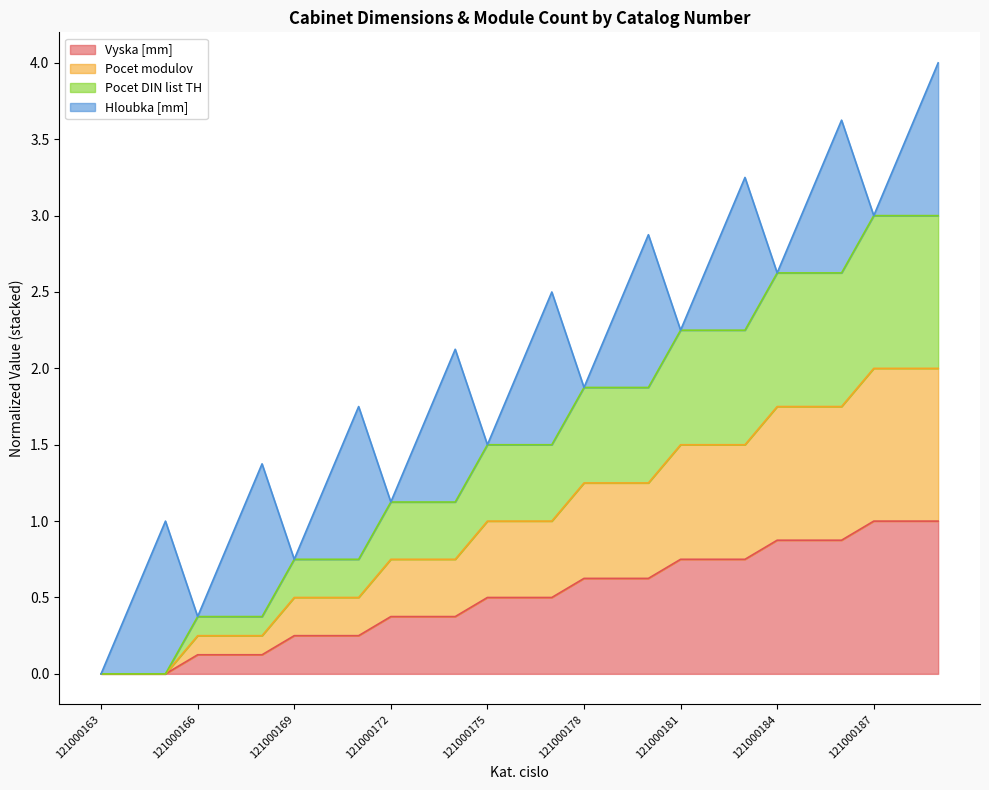

The Pocet DIN list TH series shows 2.2 at 121000181. True or false?

True